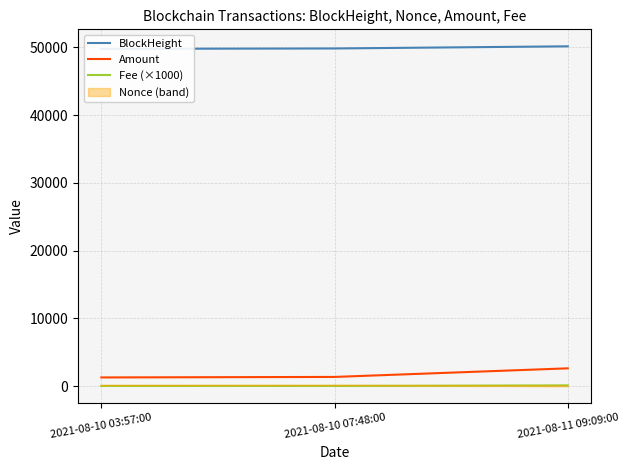

What is the smallest value displayed?

20.0